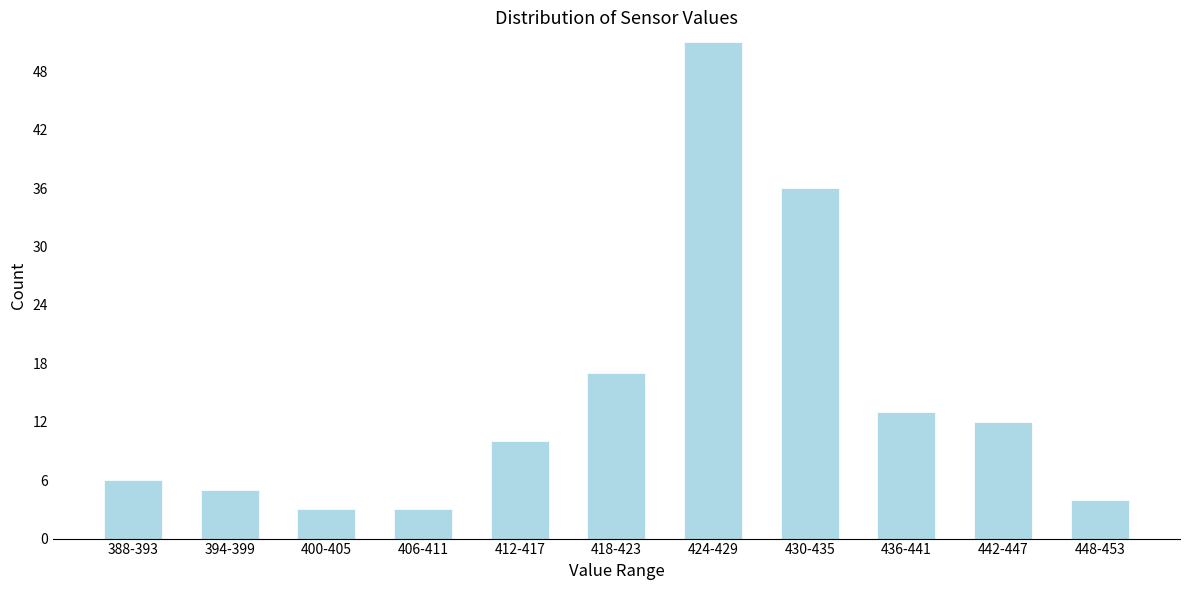

Reading right to left, list all the values displayed in this chart.

448-453=4	442-447=12	436-441=13	430-435=36	424-429=51	418-423=17	412-417=10	406-411=3	400-405=3	394-399=5	388-393=6